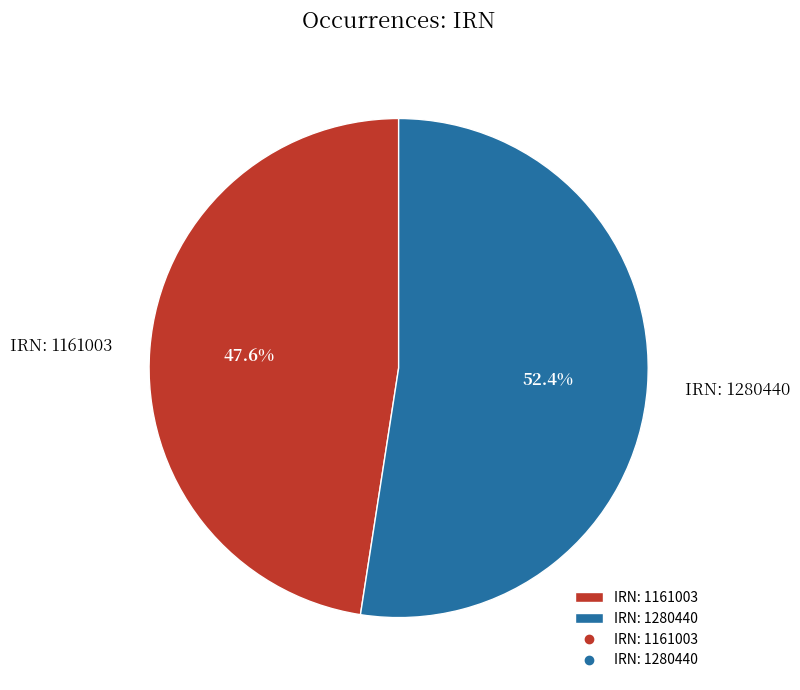

Rank the categories by value from lowest to highest.

IRN: 1161003, IRN: 1280440